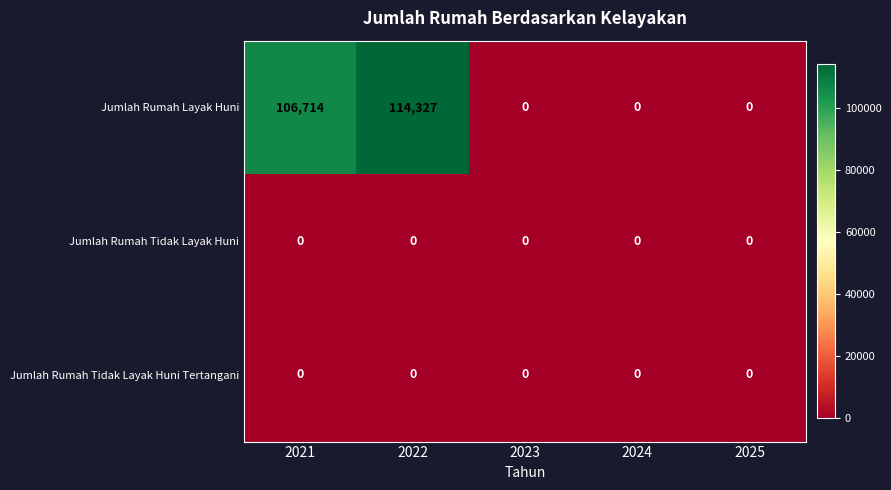

What is the maximum value shown in the chart?

114327